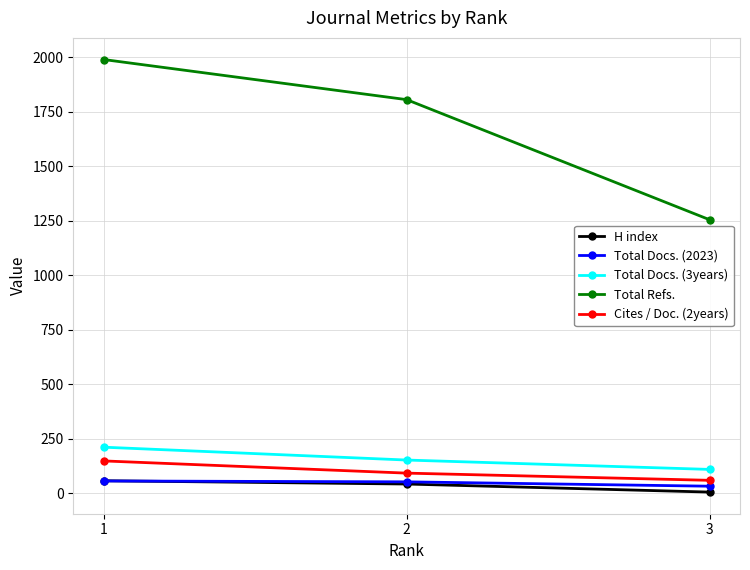

The value of Total Refs. at 3 is 587. True or false?

False